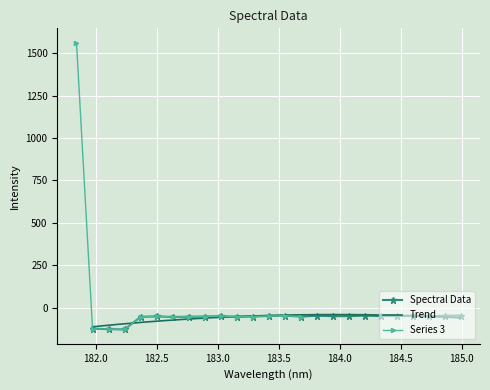

What is the label of the 8th point from the left?

182.7613026778